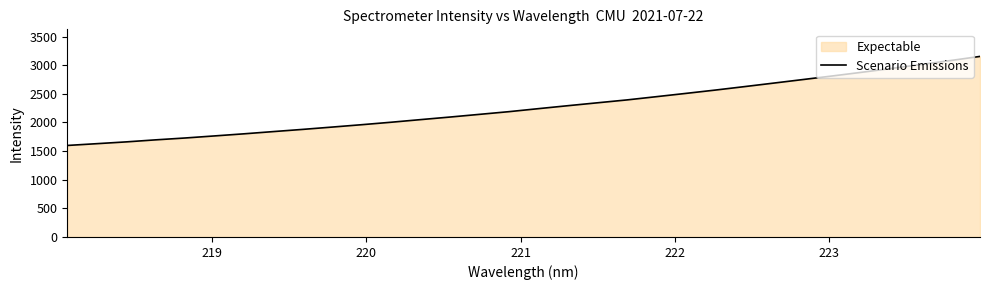

Does the chart have visible grid lines?

No